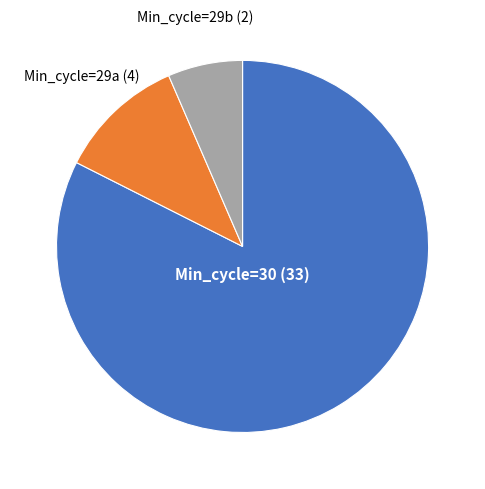

How many segments does this pie chart have?

3